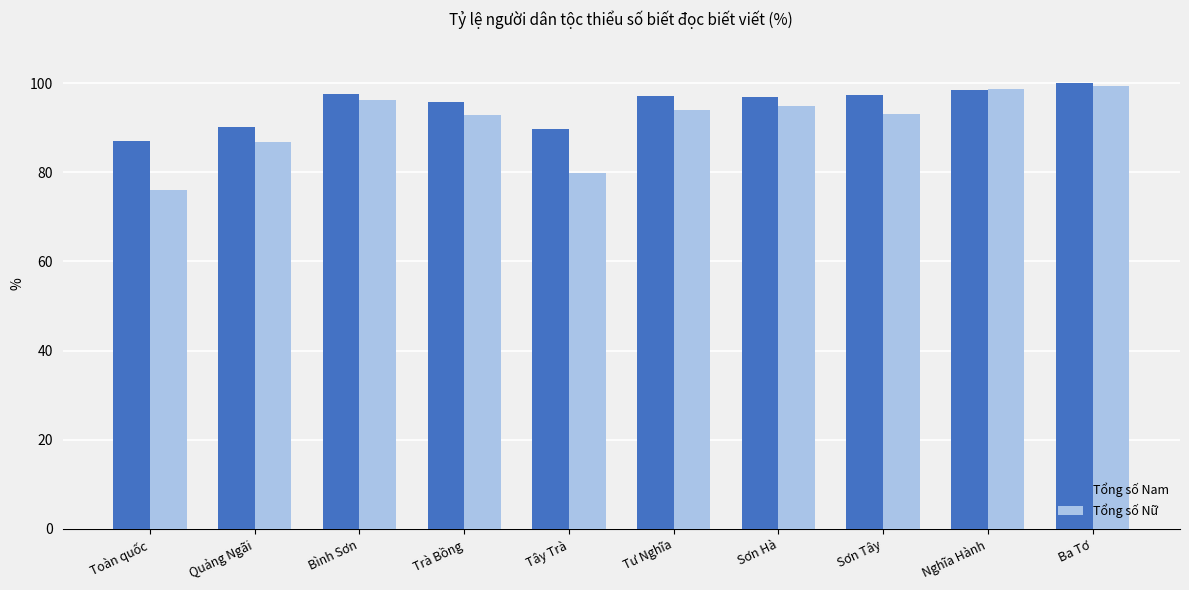

What is the label of the 2nd bar from the left?

Quảng Ngãi